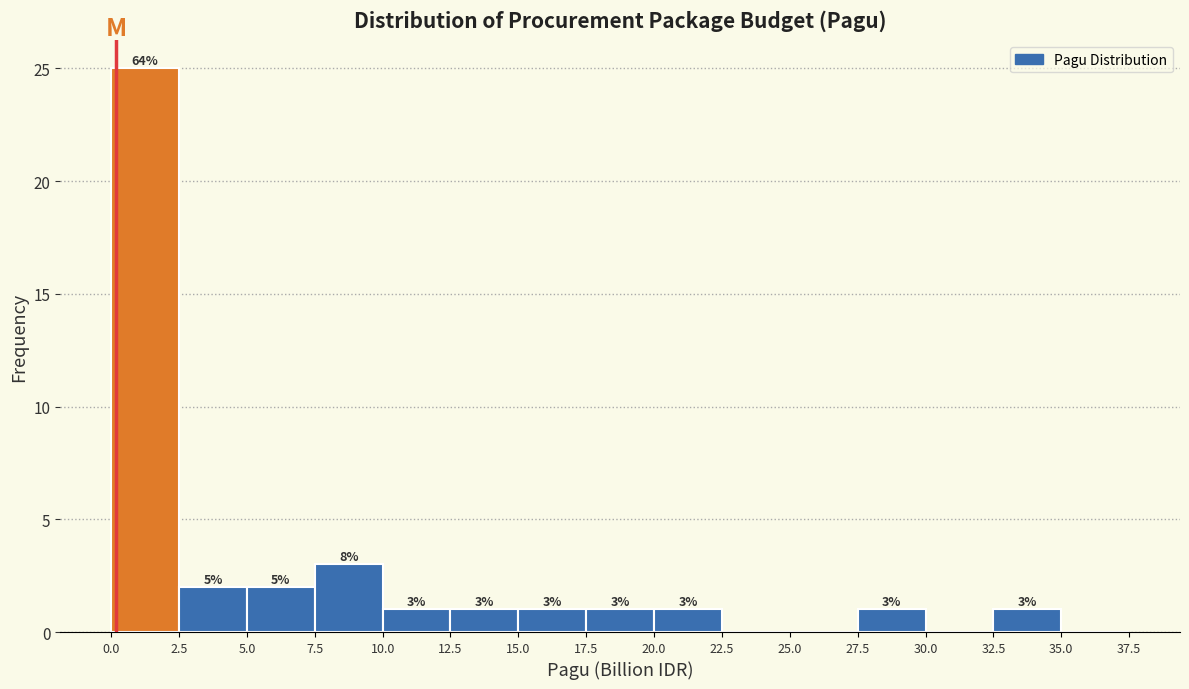

Over which range of the x-axis is the bar tallest?

0.0 to 2.5